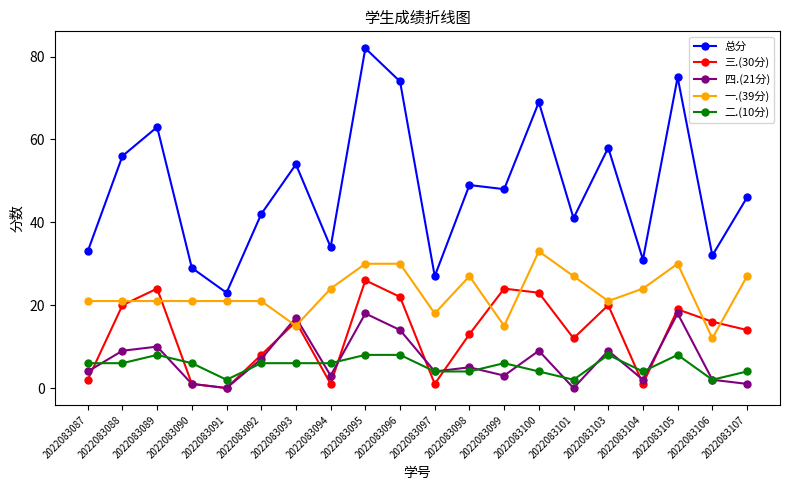

True or false: 总分 and 三.(30分) intersect in this chart.

False